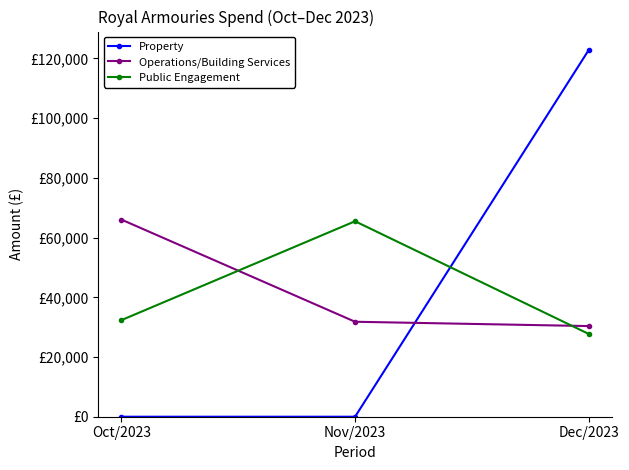

At Nov/2023, list the series in order from largest to smallest.

Public Engagement, Operations/Building Services, Property